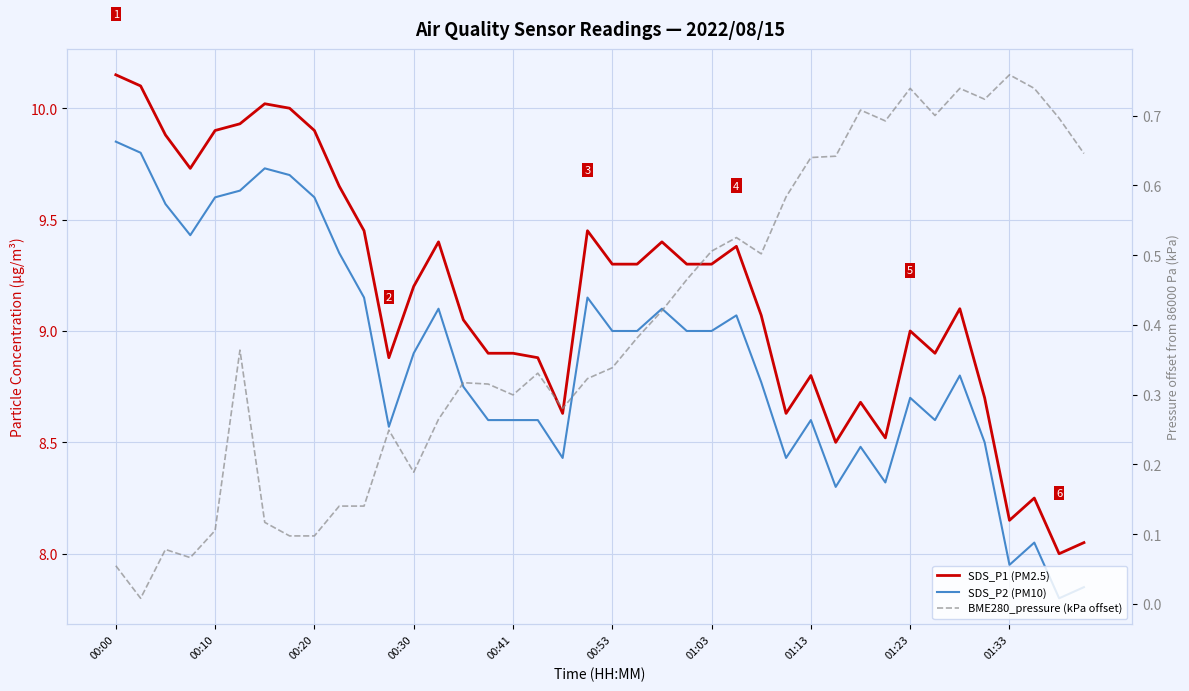

Does the chart display data point markers on the line(s)?

No